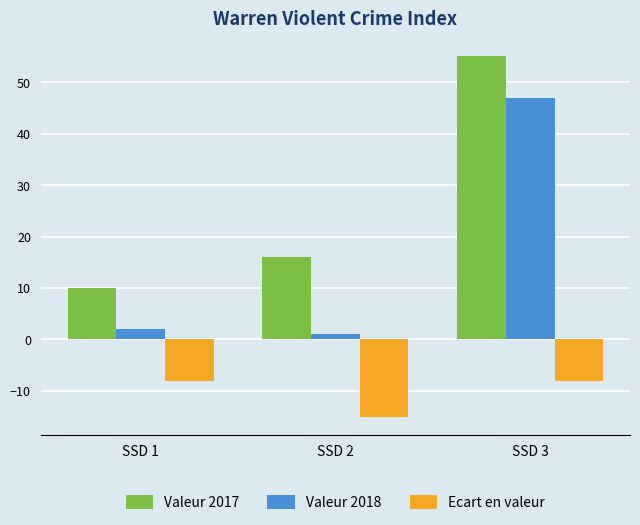

True or false: Valeur 2018 has a value of 47 at SSD 3.

True